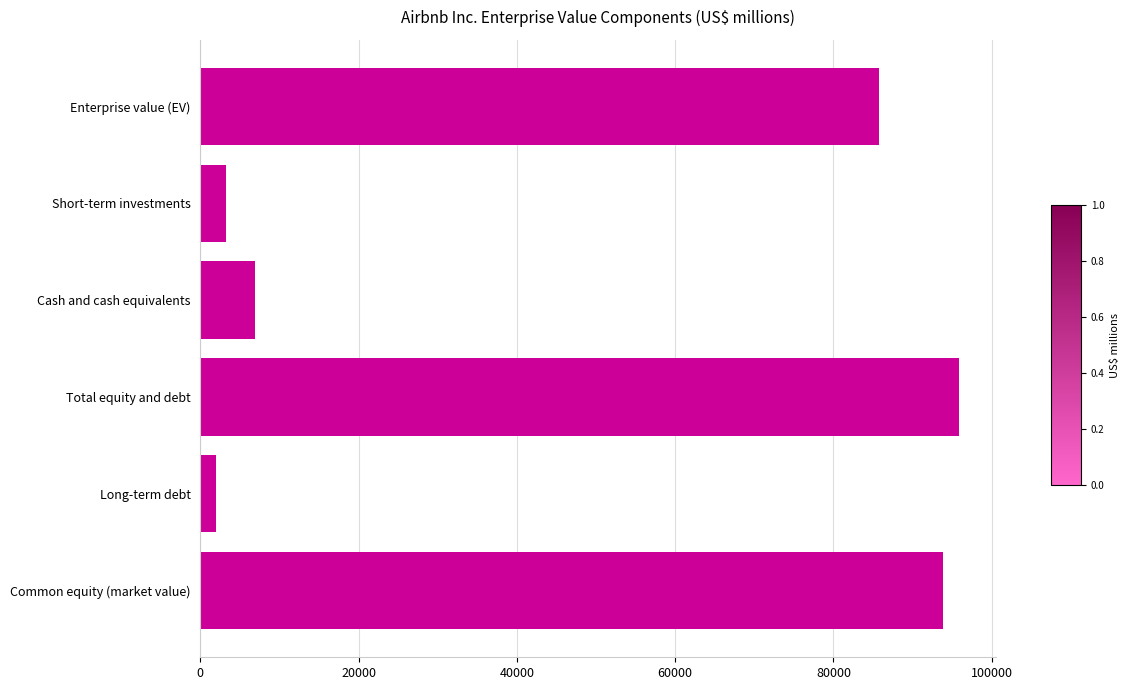

Approximately how many times larger is the value at Total equity and debt compared to Cash and cash equivalents?

13.9